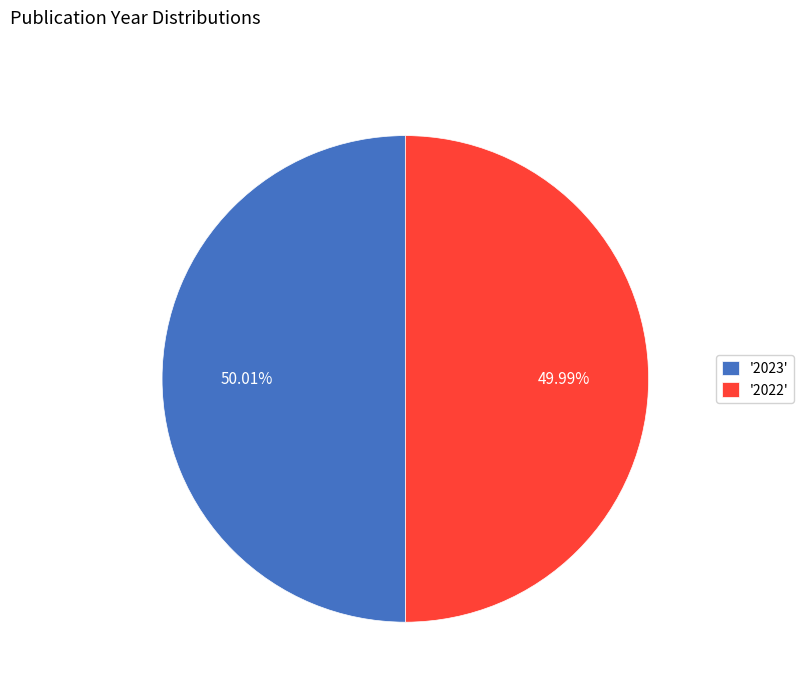

Combined, do '2023' and '2022' account for over 50%?

Yes